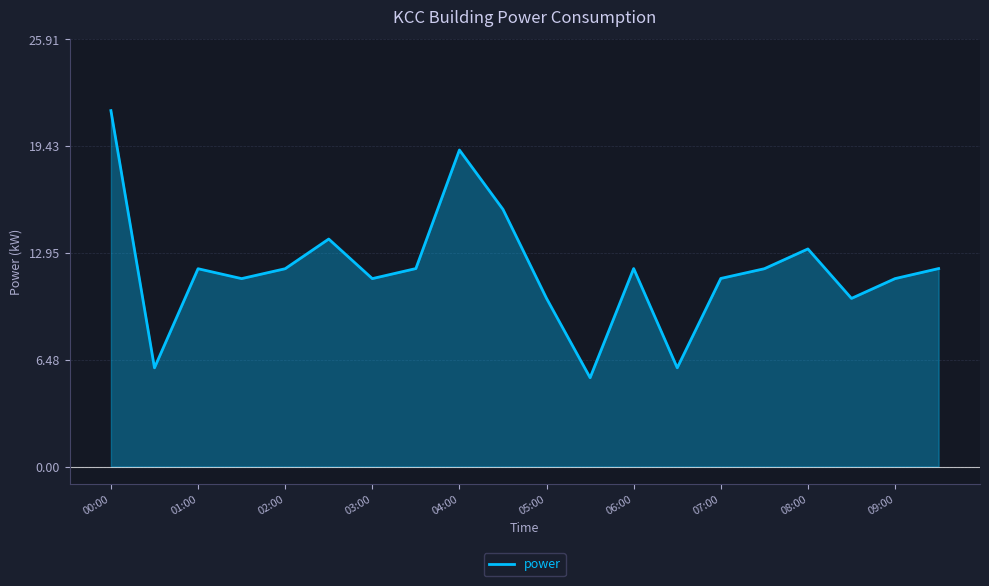

True or false: the data has more than 0 interior local peaks.

True